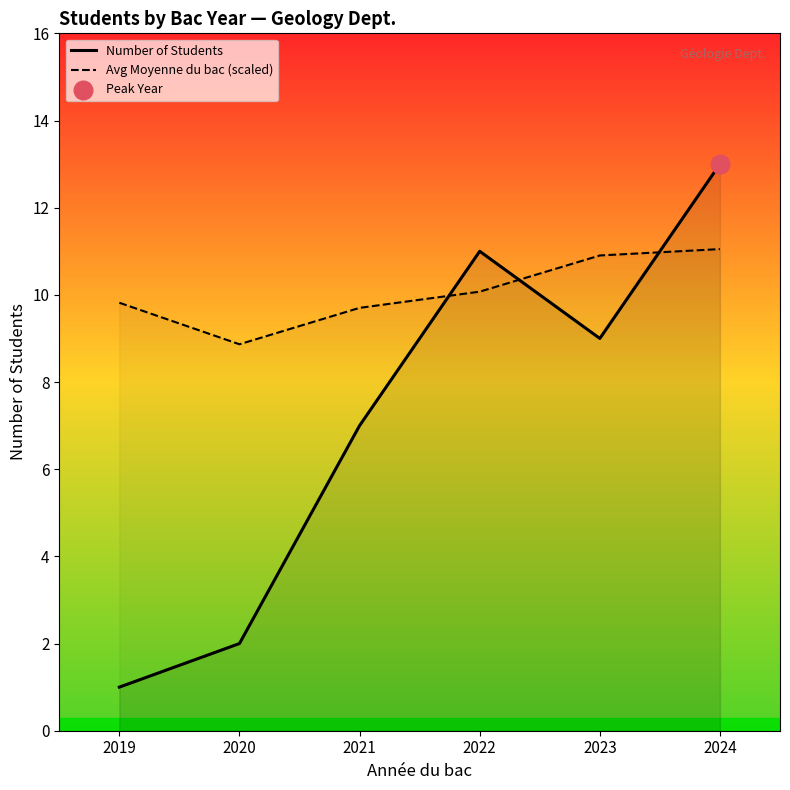

At how many categories does at least one series exceed 4?

6